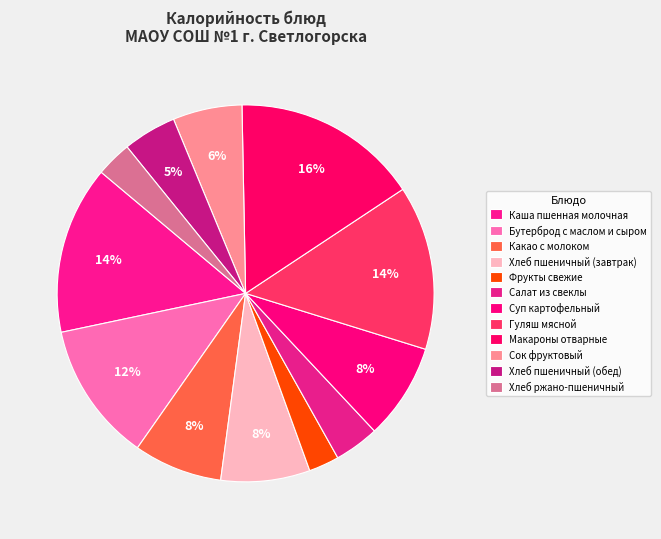

What is the change in value from Хлеб пшеничный (завтрак) to Хлеб ржано-пшеничный?

-72.3